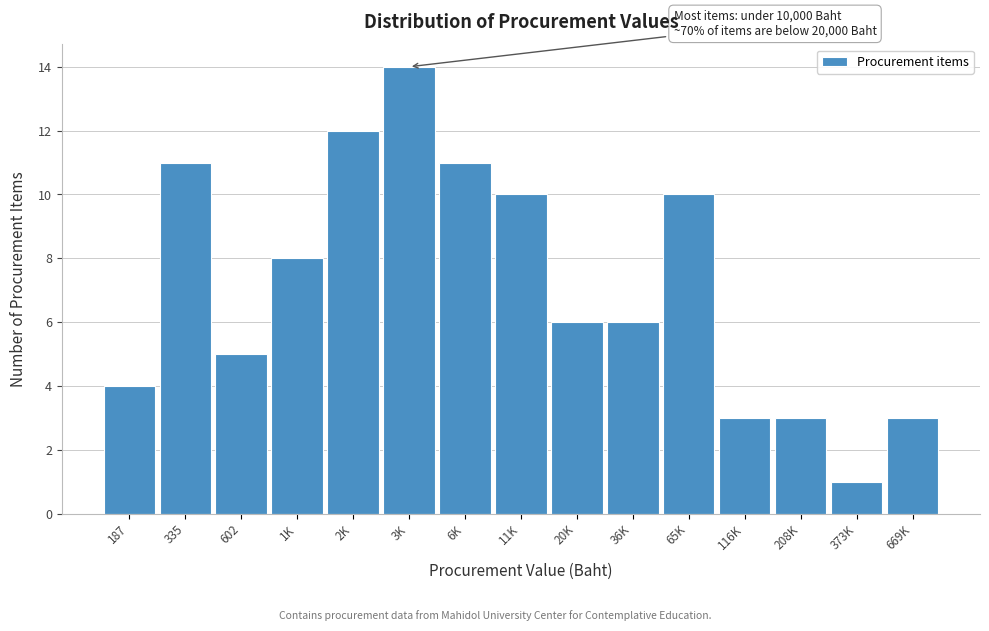

Reading left to right, what are all the values shown in this chart?

187=4	335=11	602=5	1K=8	2K=12	3K=14	6K=11	11K=10	20K=6	36K=6	65K=10	116K=3	208K=3	373K=1	669K=3